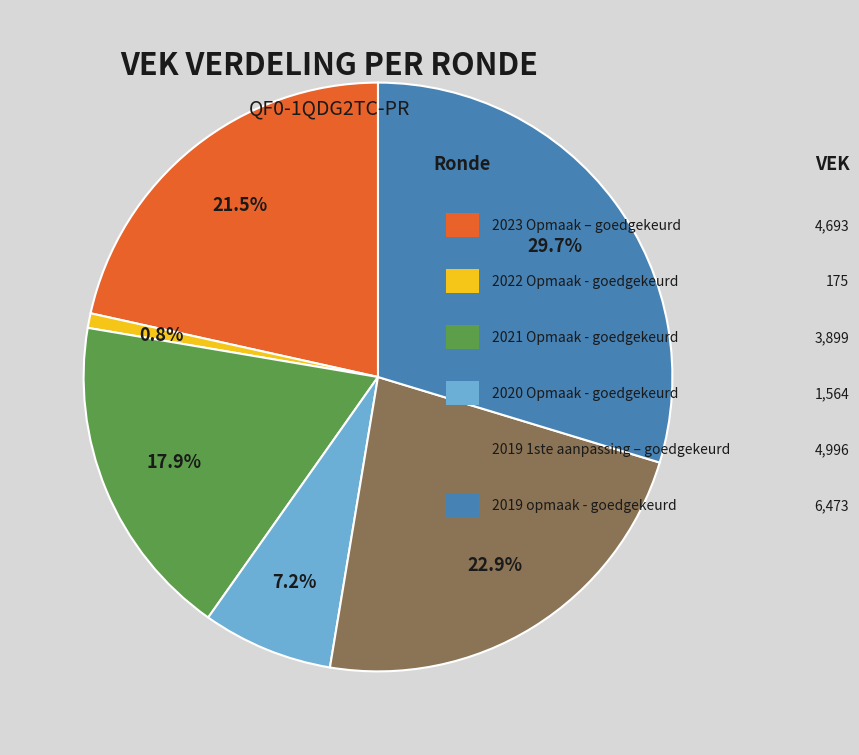

Does any single category account for the majority?

No